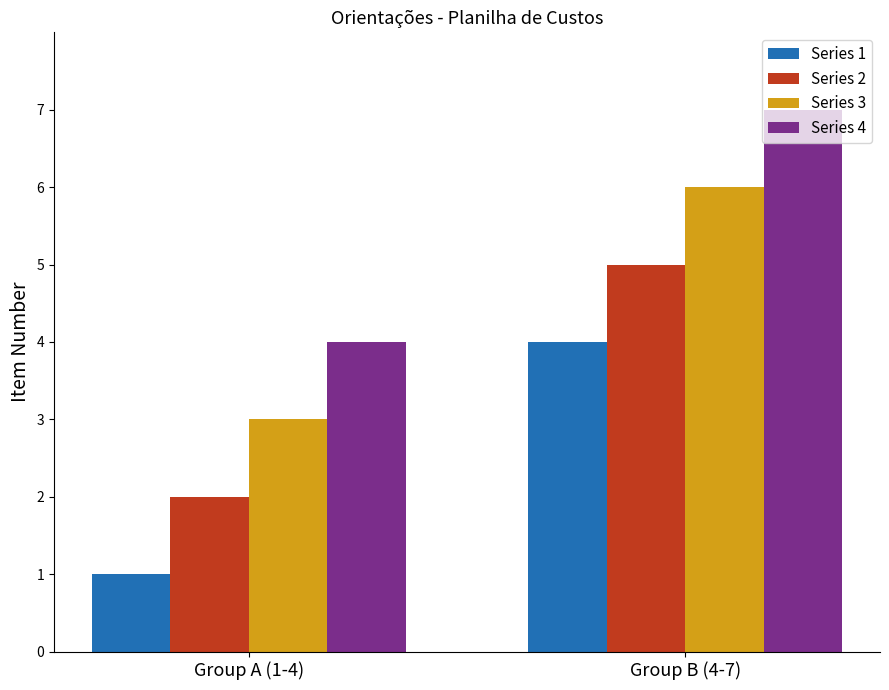

At which category is the sum across all series the highest?

Group B (4-7)